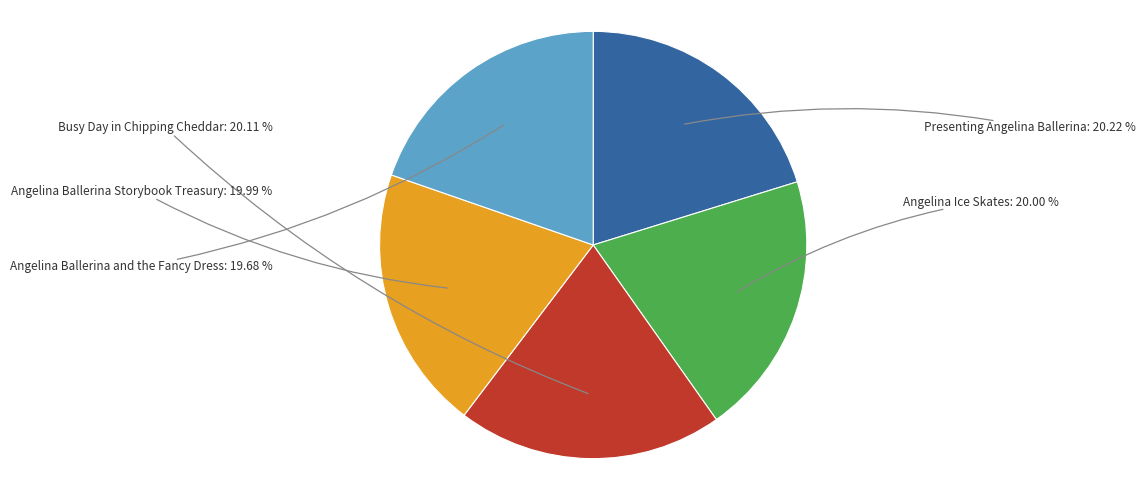

Is there any slice that represents more than half of the pie?

No